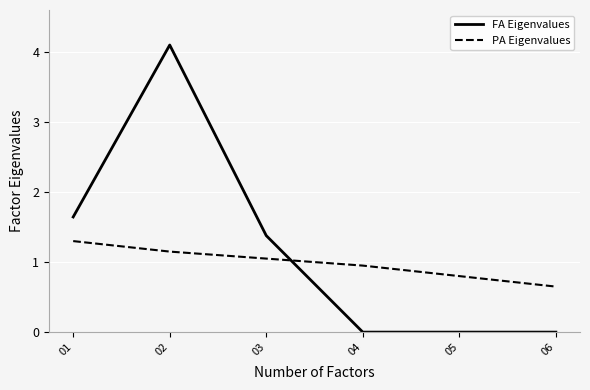

True or false: FA Eigenvalues has a value of 1.6 at 01.

True